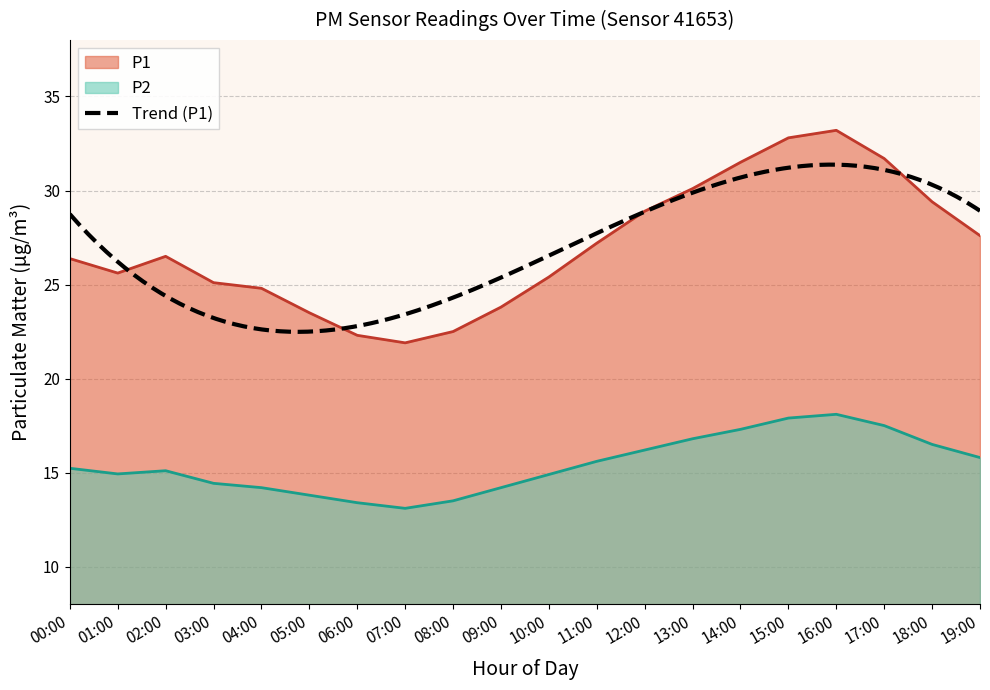

Reading left to right, extract all data points from this chart.

P1: 26.4	25.6	26.5	25.1	24.8	23.5	22.3	21.9	22.5	23.8	25.4	27.2	28.9	30.1	31.5	32.8	33.2	31.7	29.4	27.6
P2: 15.2	14.9	15.1	14.4	14.2	13.8	13.4	13.1	13.5	14.2	14.9	15.6	16.2	16.8	17.3	17.9	18.1	17.5	16.5	15.8